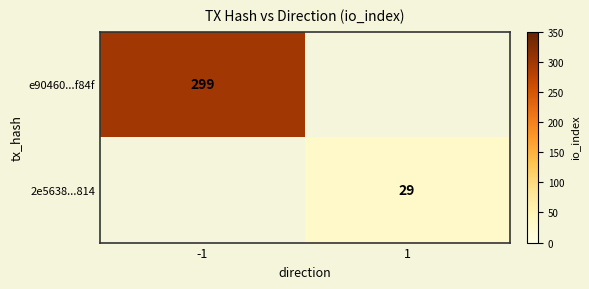

At which category does the chart reach its peak across all series?

-1